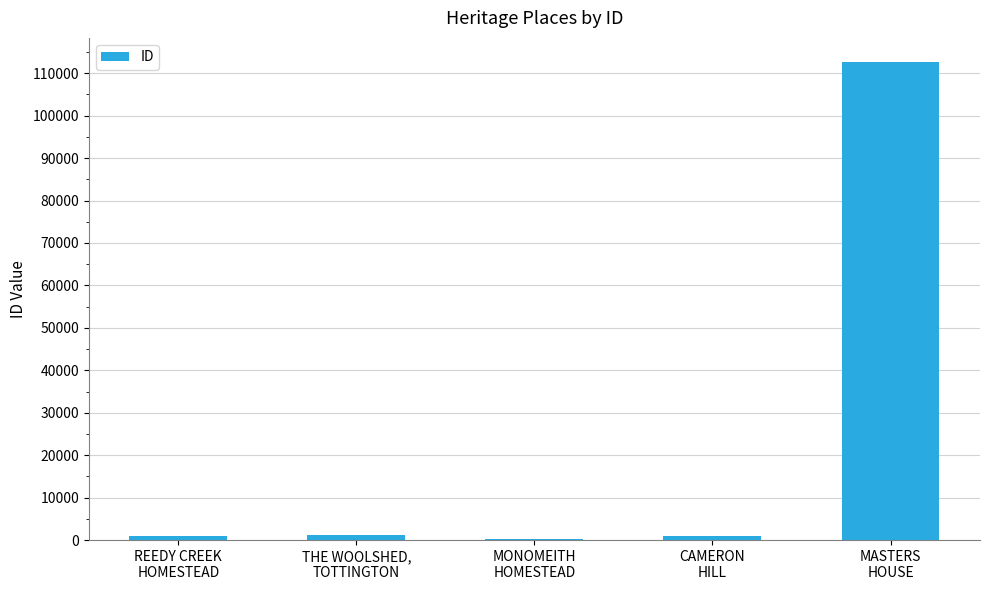

The chart shows a value of 969 at REEDY CREEK
HOMESTEAD. True or false?

True